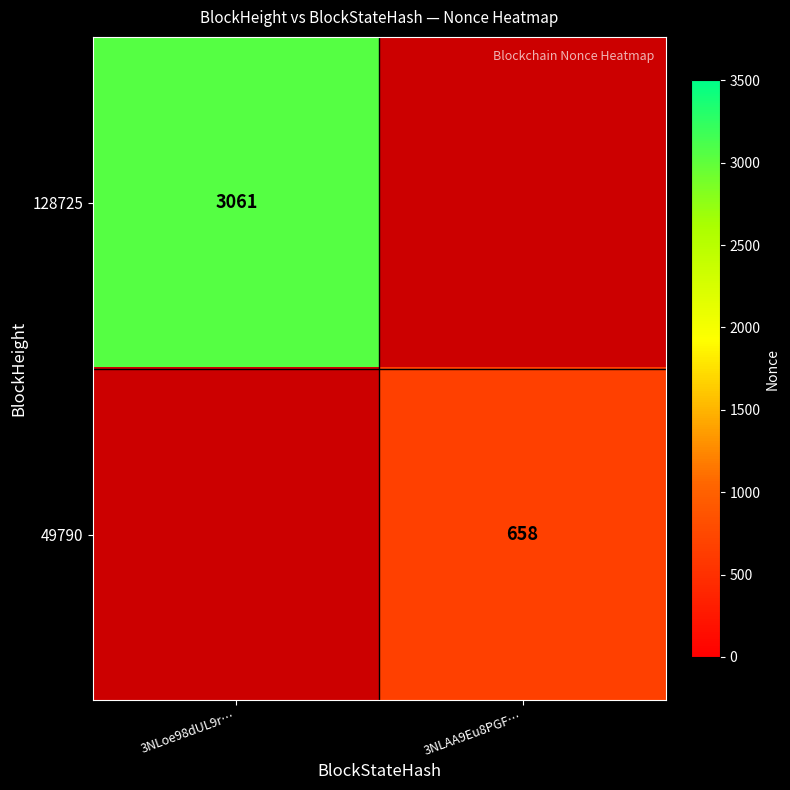

How many data points does each series have?

2